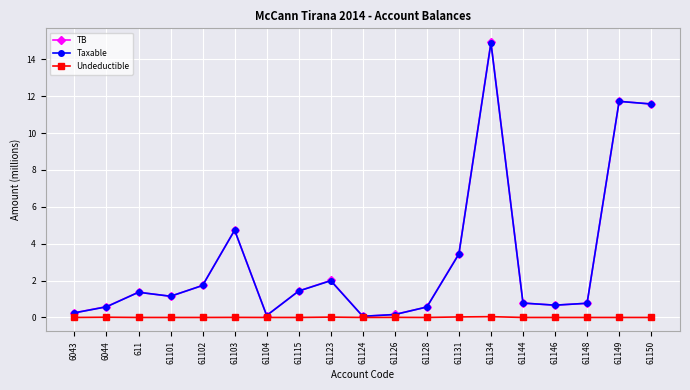

What is the lowest value of the TB series?

0.1